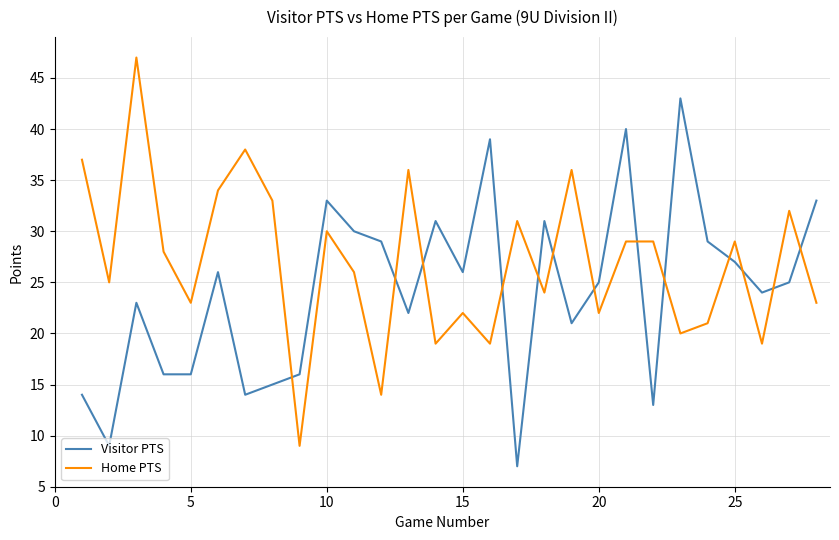

What is the greatest value displayed?

47